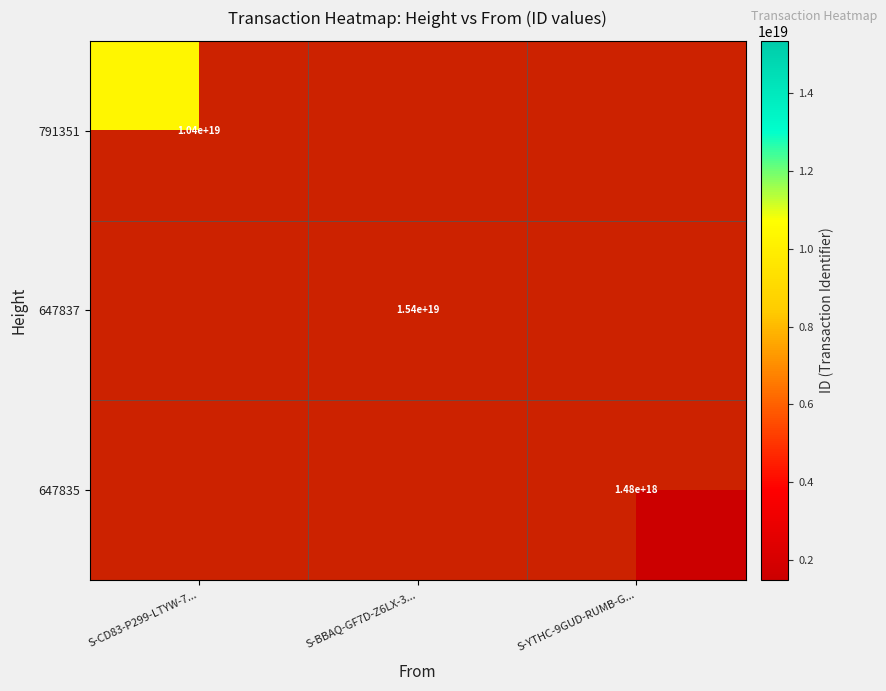

At which category does the chart reach its peak across all series?

S-BBAQ-GF7D-Z6LX-3...